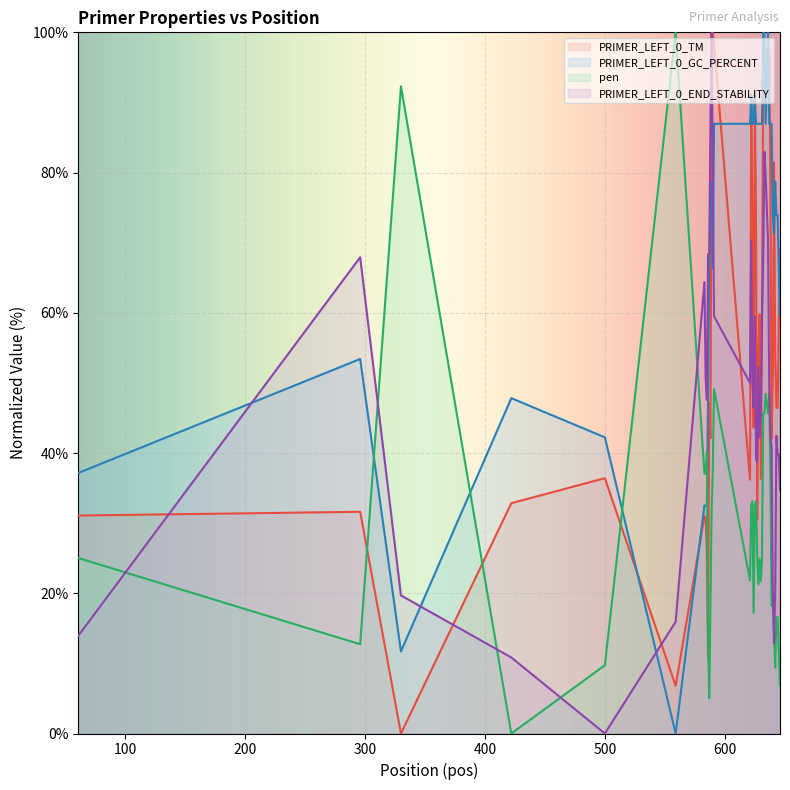

What is the maximum value for PRIMER_LEFT_0_TM?

100.0